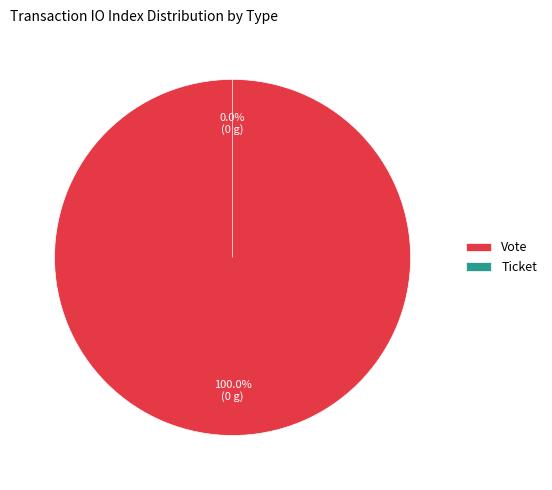

Rank the categories by value from lowest to highest.

Ticket, Vote